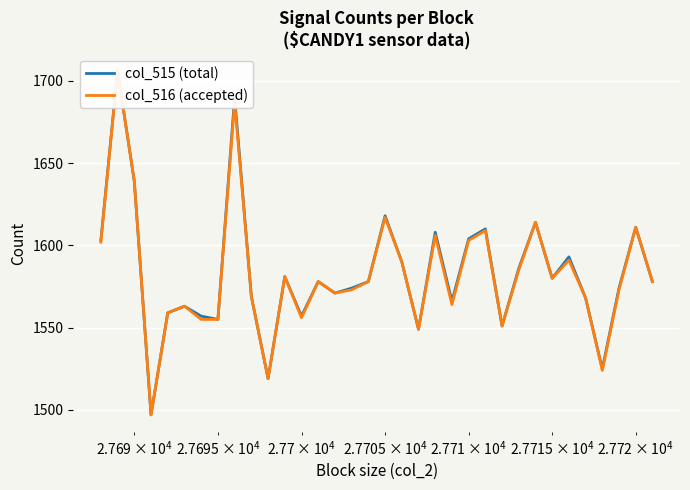

At how many categories does at least one series exceed 1555?

28